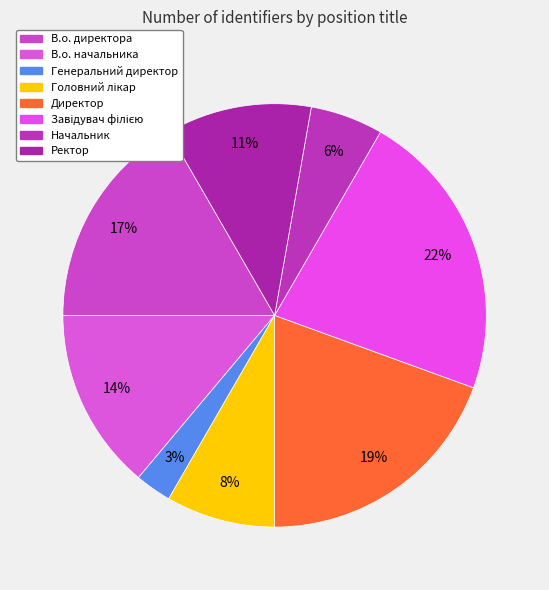

The Директор slice represents 19% of the pie. True or false?

True